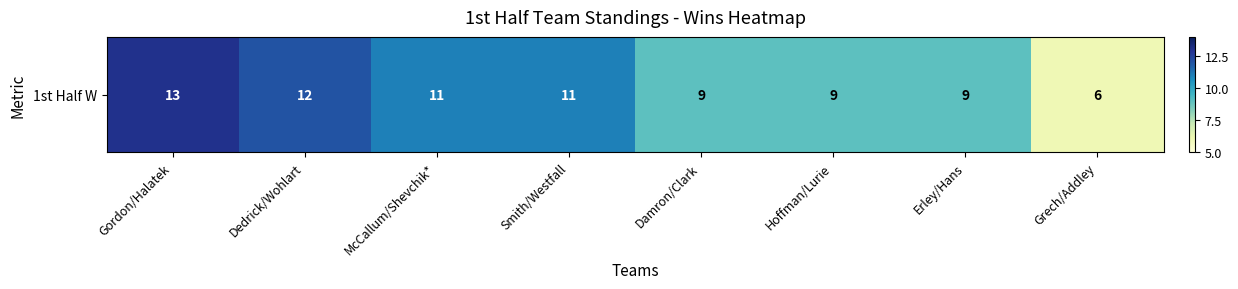

What is the difference between the second highest and second lowest values?

3